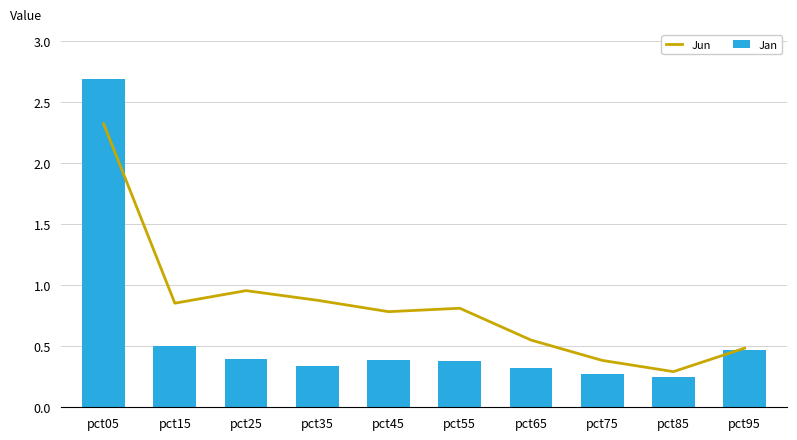

At which label is Jan closest to 1?

pct15